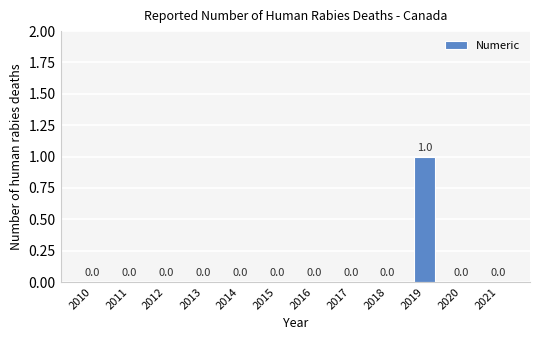

Reading left to right, list all the values displayed in this chart.

0	0	0	0	0	0	0	0	0	1	0	0